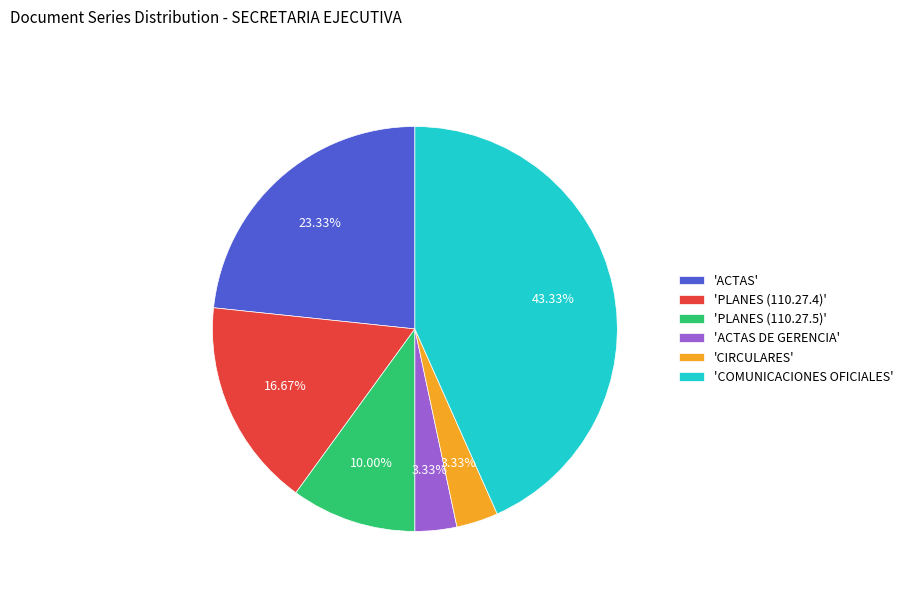

To the nearest percent, what is the average slice percentage?

17%